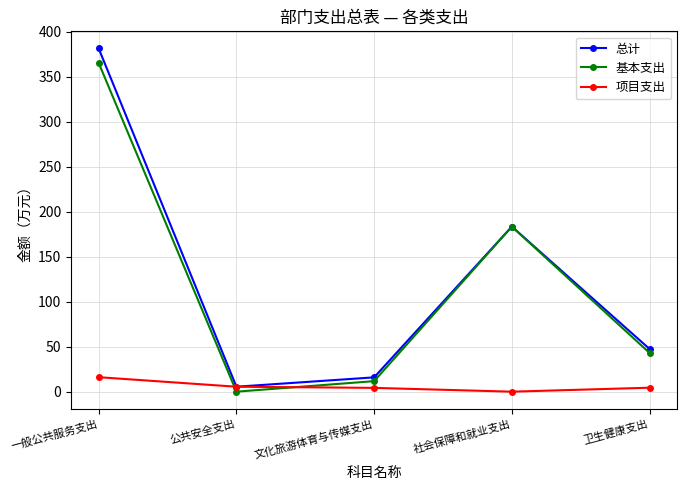

Where is the first local maximum for 基本支出?

社会保障和就业支出